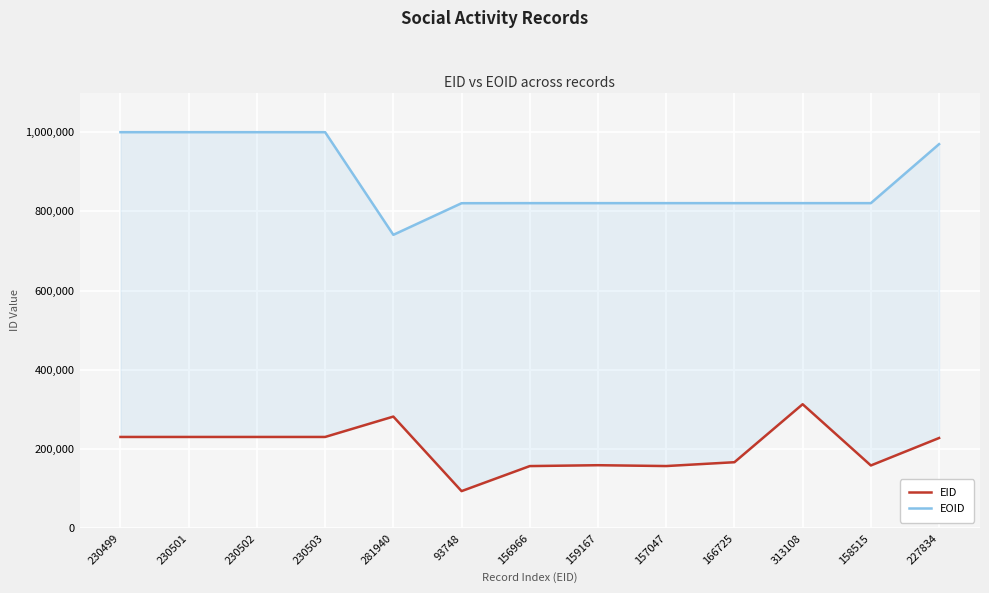

How many lines are shown in the chart?

2